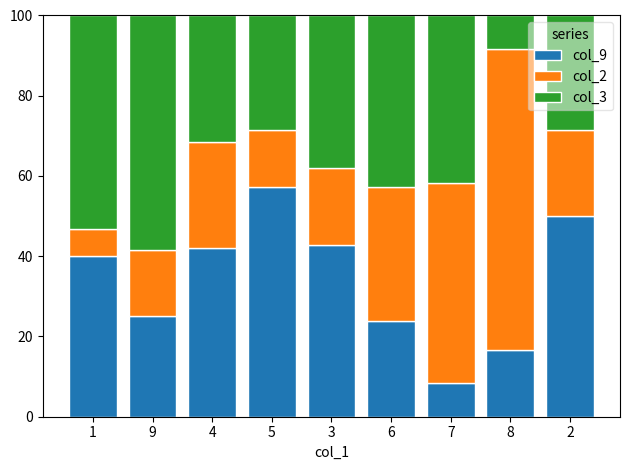

Reading left to right, what are the values for col_9?

40.0	25.0	42.1	57.1	42.9	23.8	8.3	16.7	50.0